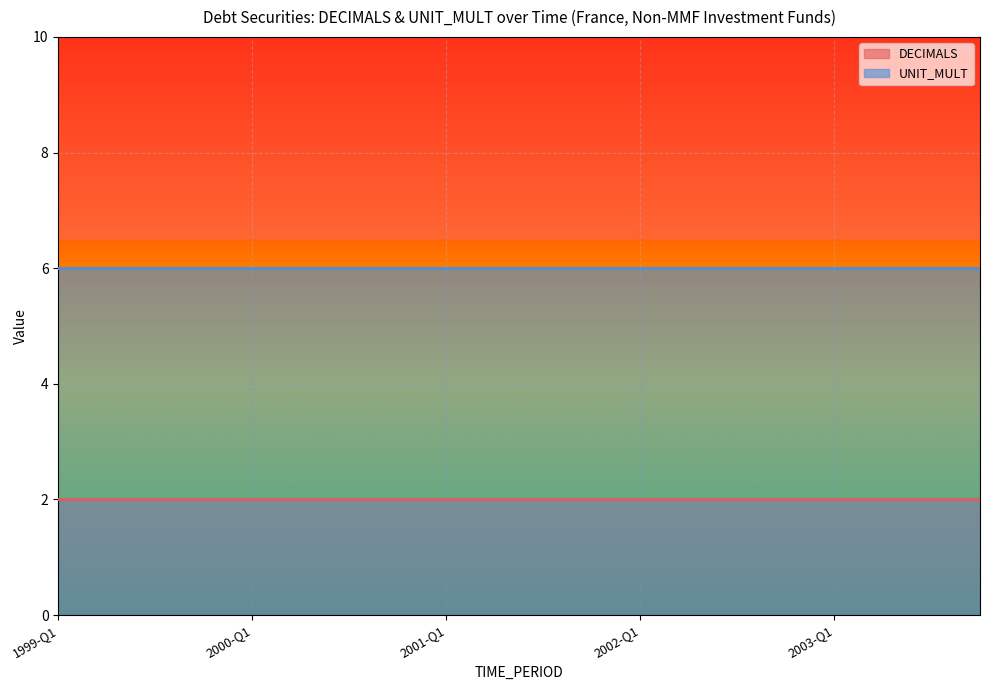

What is the maximum value for DECIMALS?

2